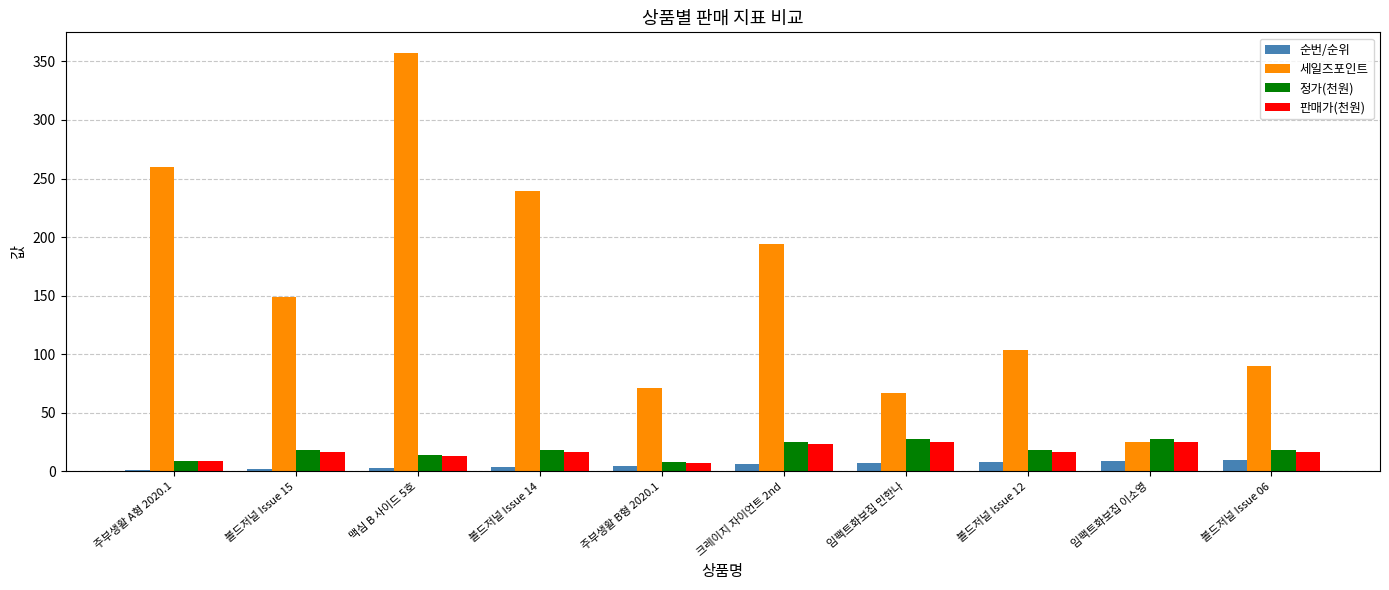

What is the sum of all 판매가(천원) values?

168.2